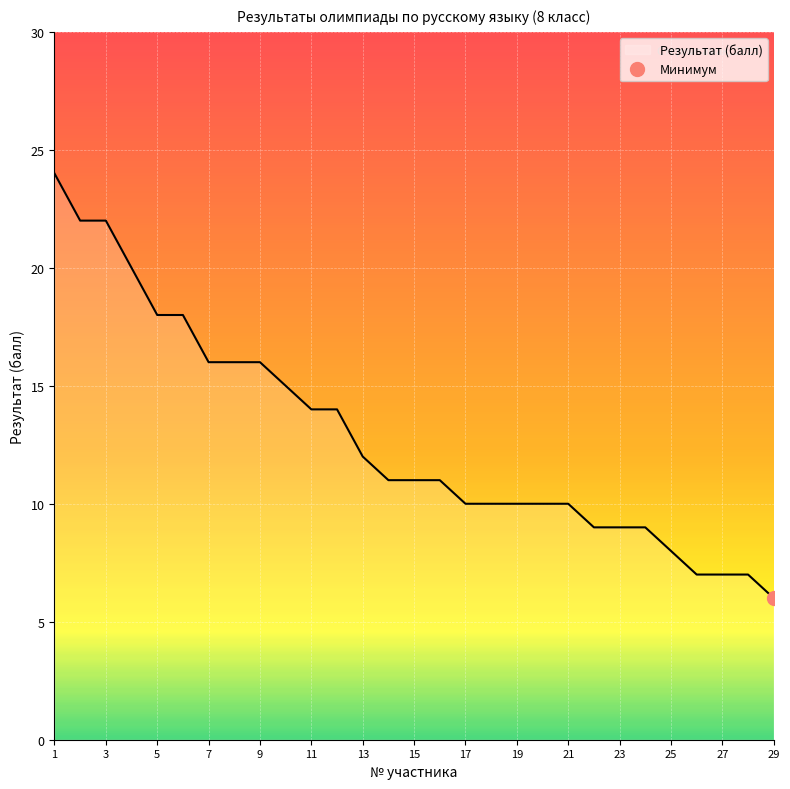

What is the difference between the maximum and minimum values?

18